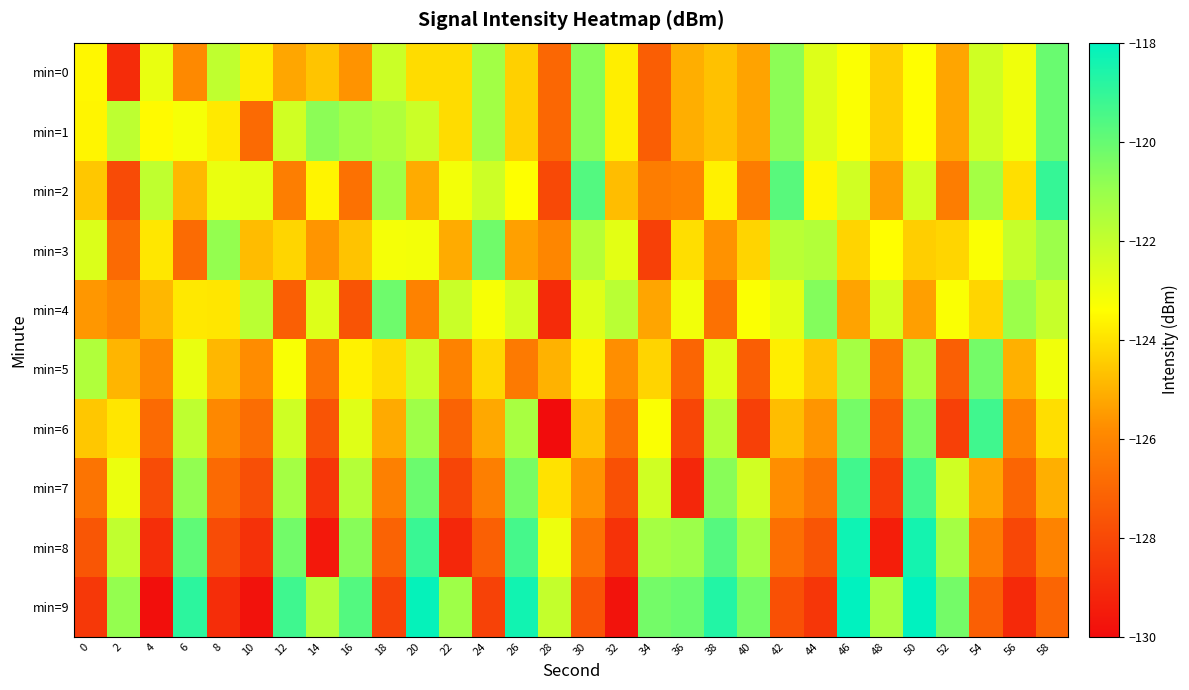

Which series has the largest range (max minus min)?

min=9